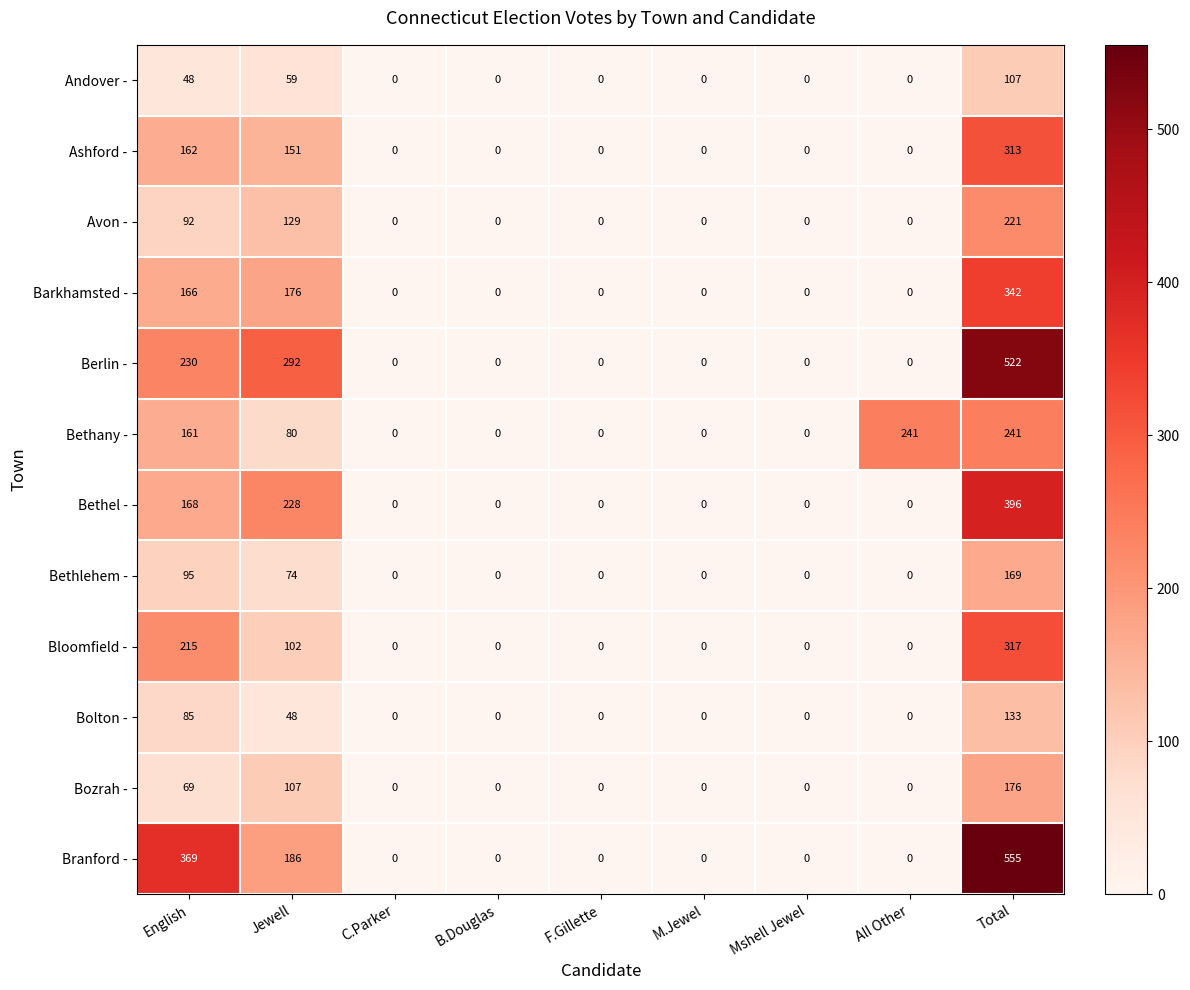

Which series has the largest range (max minus min)?

Branford -